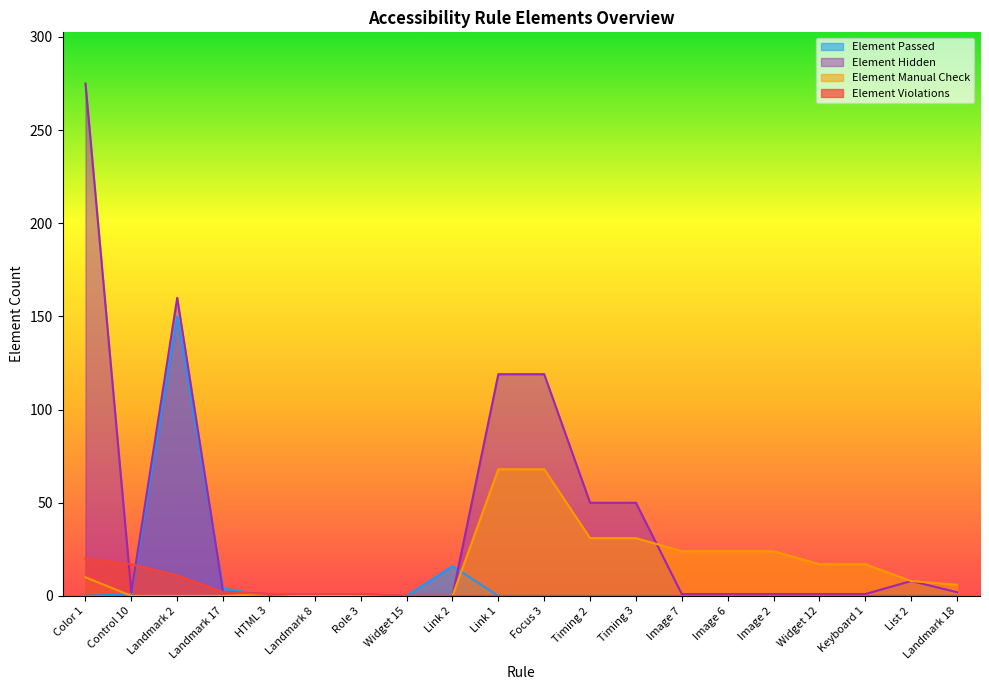

Reading left to right, transcribe all the data shown in this chart.

Element Passed: 0	1	150	4	0	1	0	0	16	0	0	0	0	0	0	0	0	0	0	0
Element Hidden: 275	2	160	2	1	0	1	0	0	119	119	50	50	1	1	1	1	1	8	2
Element Manual Check: 10	0	0	0	1	0	0	0	0	68	68	31	31	24	24	24	17	17	8	6
Element Violations: 20	17	11	2	1	1	1	0	0	0	0	0	0	0	0	0	0	0	0	0